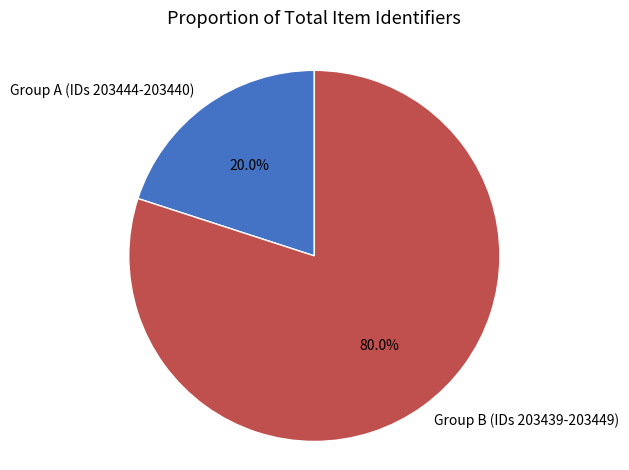

What is the smallest slice in the pie chart?

Group A (IDs 203444-203440)